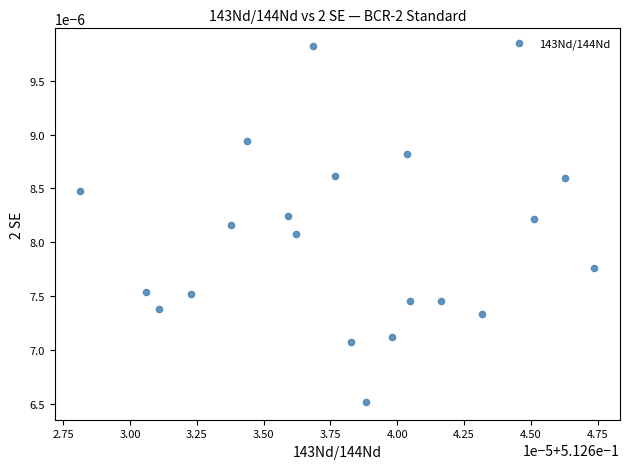

Count the number of points in this scatter plot.

20